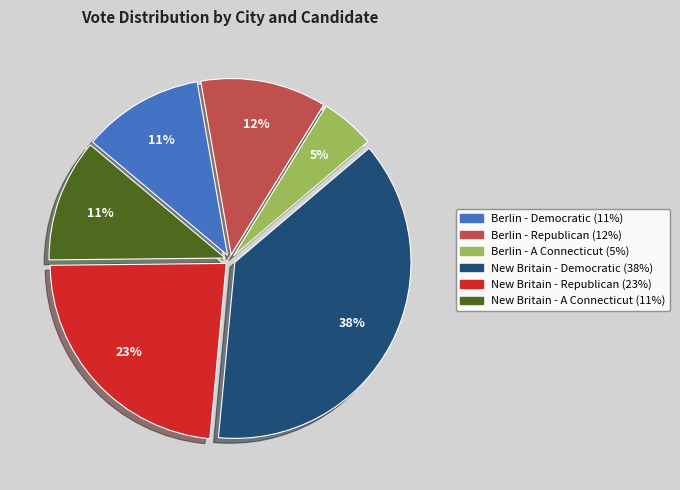

Is there a majority slice in this chart?

No